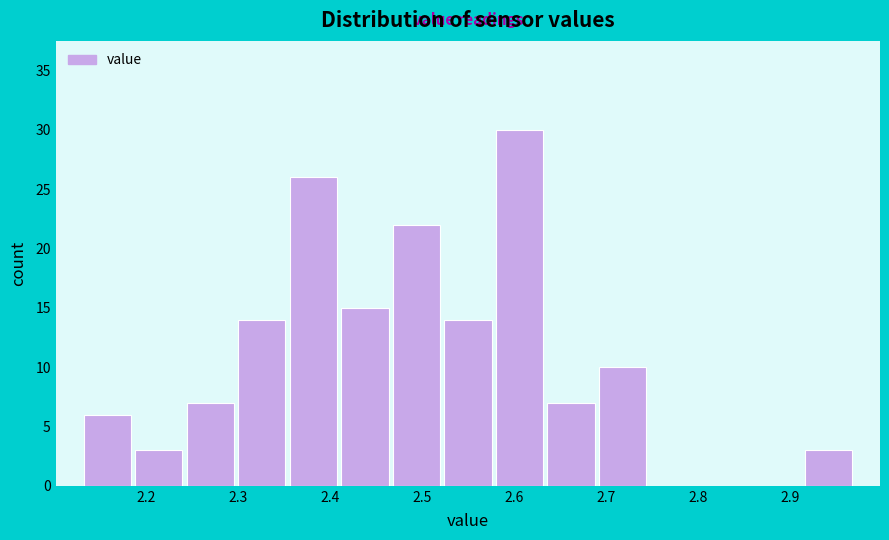

Reading left to right, transcribe this chart: for each bar, give the range it covers on the x-axis and its height. Neither the bar edges nor the heights are printed on the chart, so give them approximately, as read against the axes.

2.130 to 2.186: 6
2.186 to 2.242: 3
2.242 to 2.298: 7
2.298 to 2.354: 14
2.354 to 2.410: 26
2.410 to 2.466: 15
2.466 to 2.522: 22
2.522 to 2.578: 14
2.578 to 2.634: 30
2.634 to 2.690: 7
2.690 to 2.746: 10
2.746 to 2.802: 0
2.802 to 2.858: 0
2.858 to 2.914: 0
2.914 to 2.970: 3